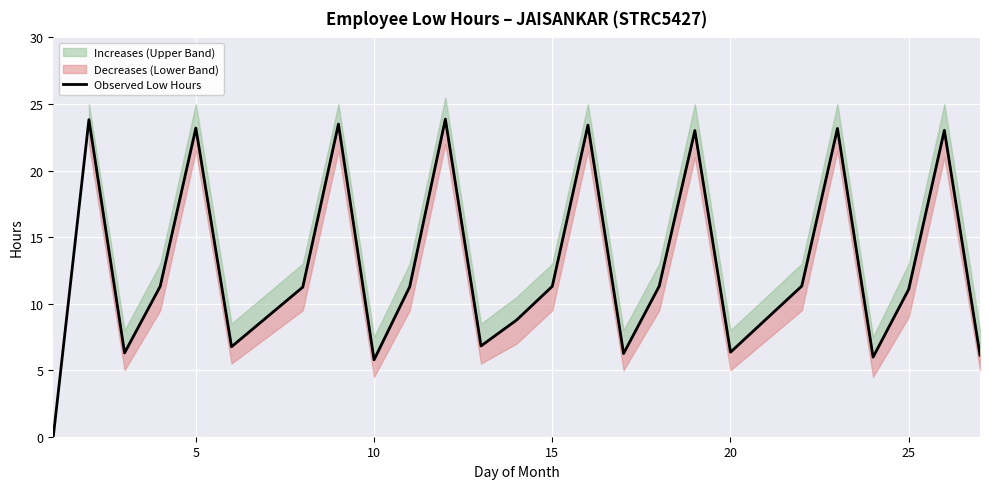

Is it true that Observed Low Hours equals 33.1 at 5?

False